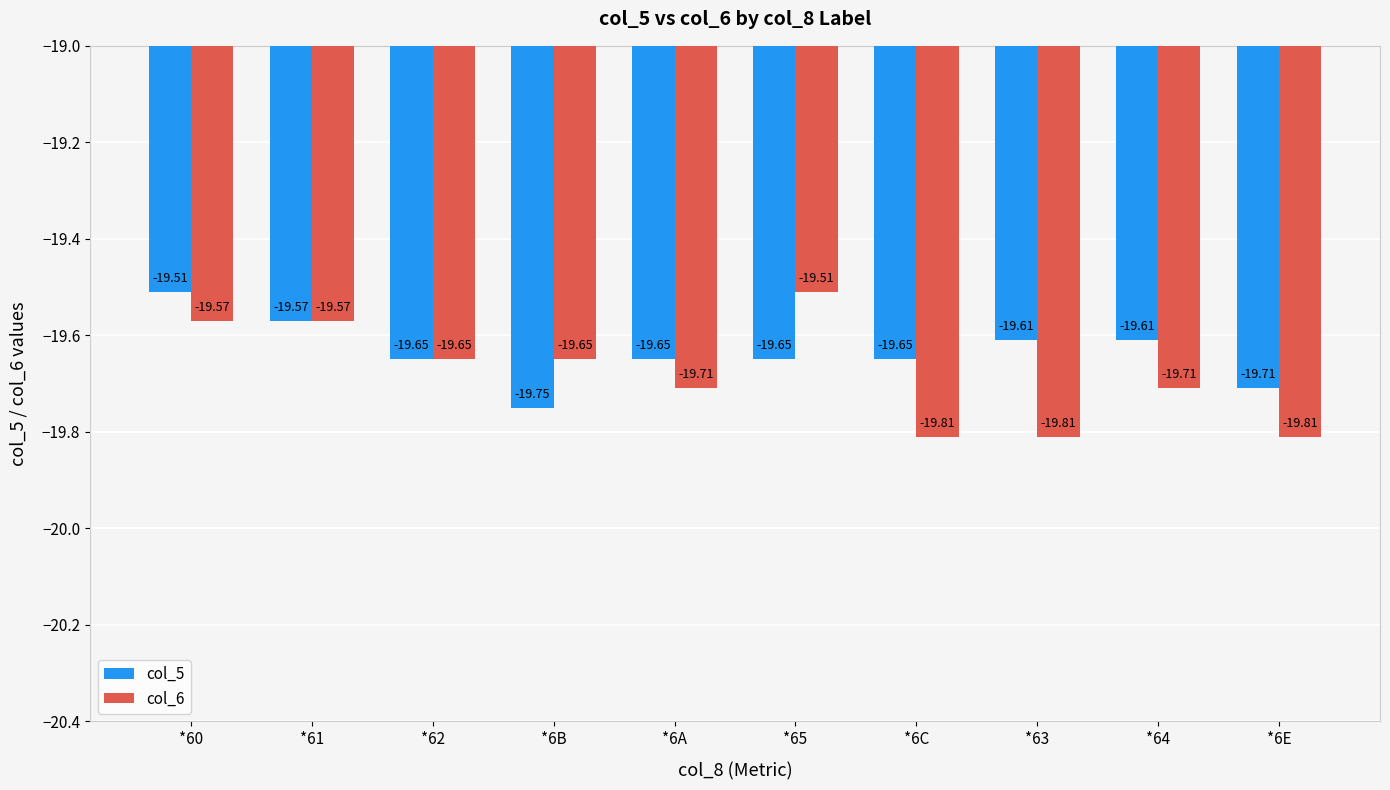

The value of col_6 at *62 is -19.6. True or false?

True